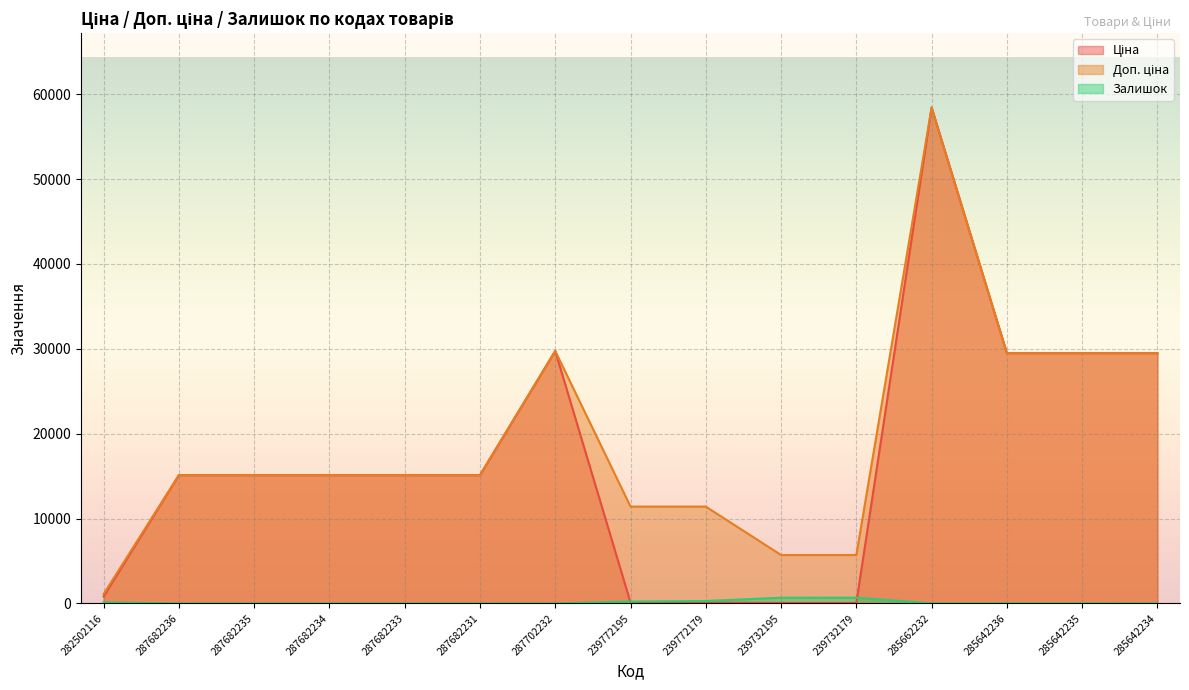

At 239772195, list the series in order from smallest to largest.

Ціна, Залишок, Доп. ціна